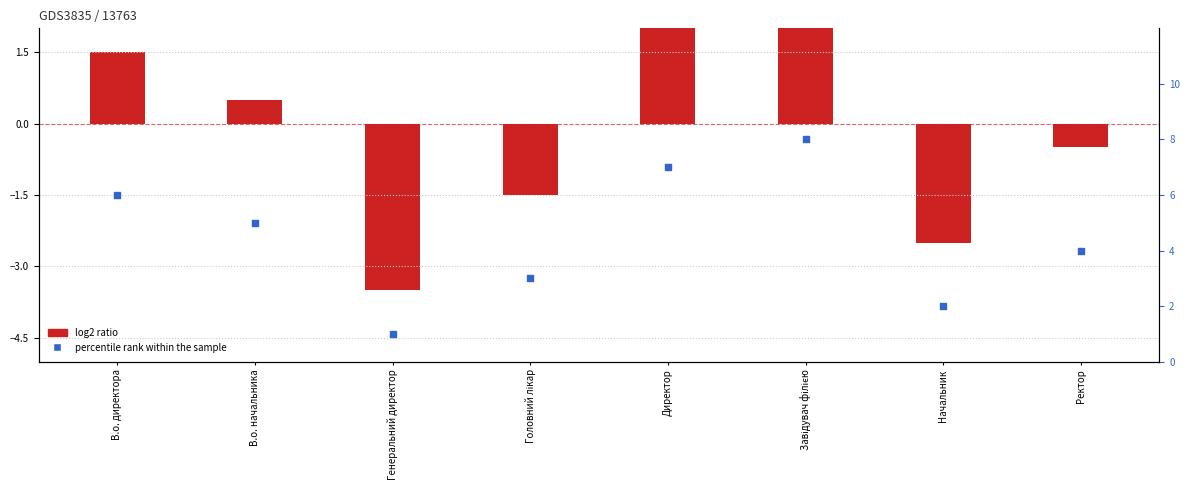

At how many categories does at least one series exceed 0?

8